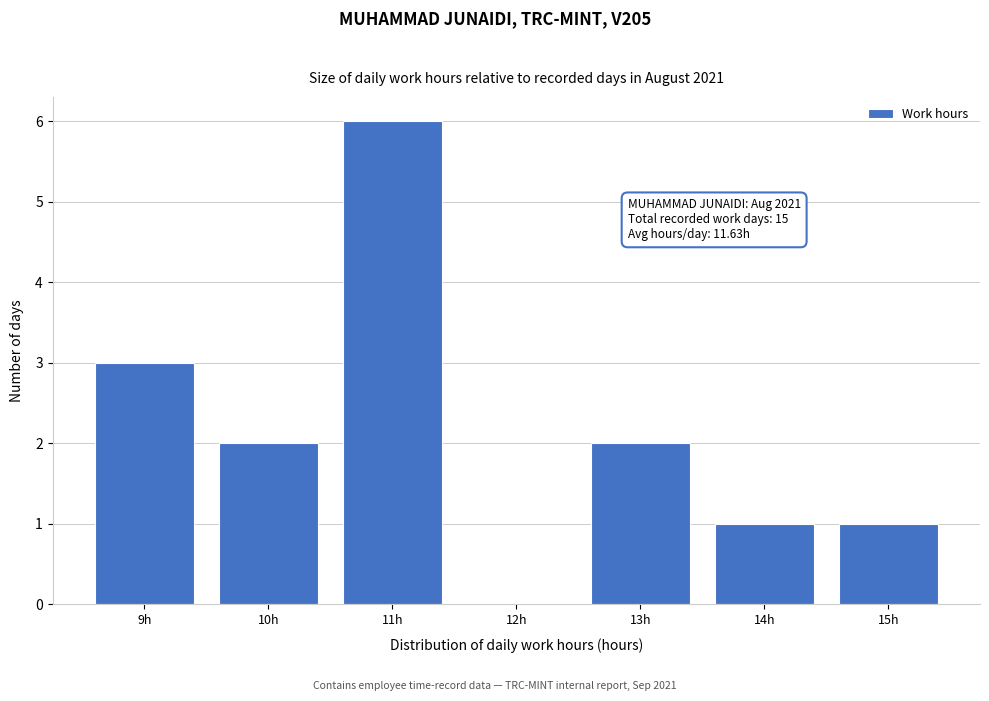

Reading left to right, what are all the values shown in this chart?

9h=3	10h=2	11h=6	12h=0	13h=2	14h=1	15h=1